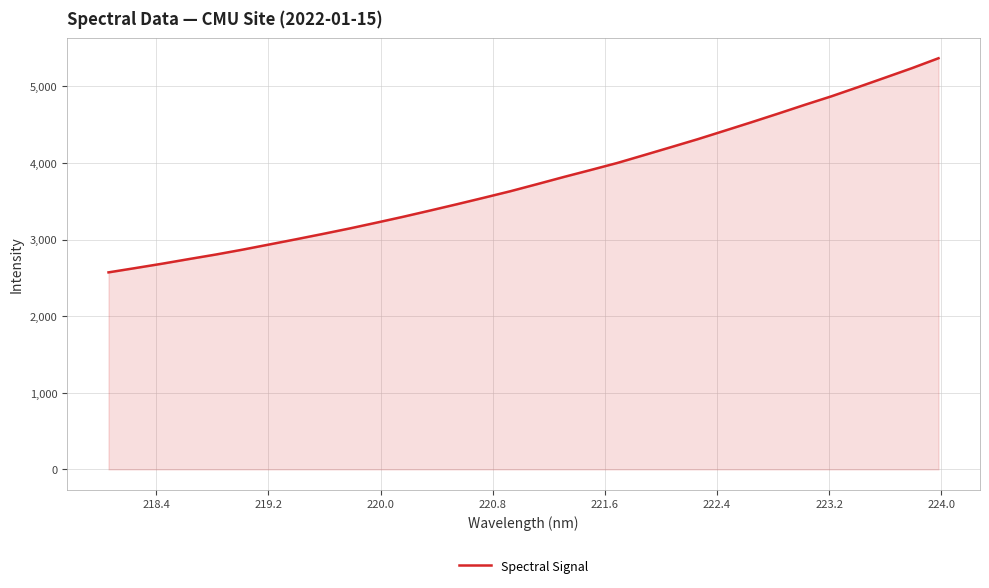

What is the difference between the maximum and minimum values?

2795.3